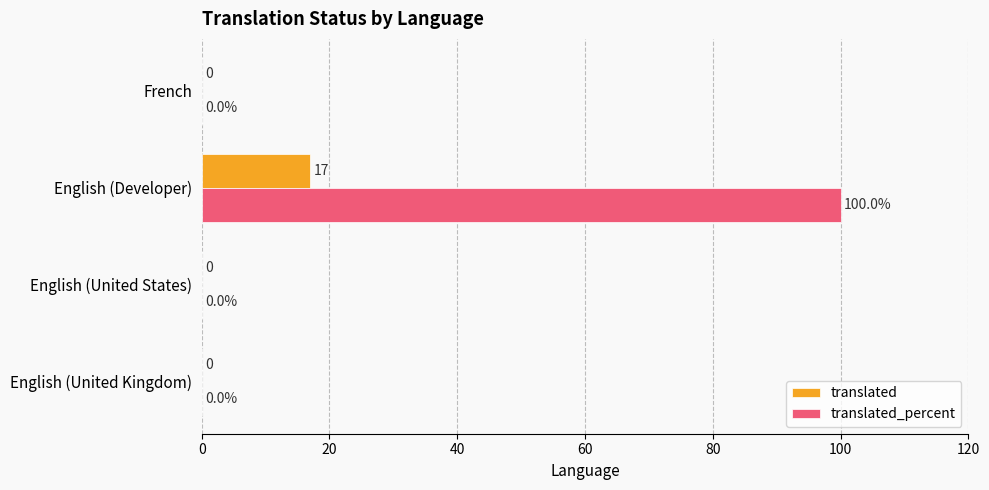

How many categories are shown in the chart?

4